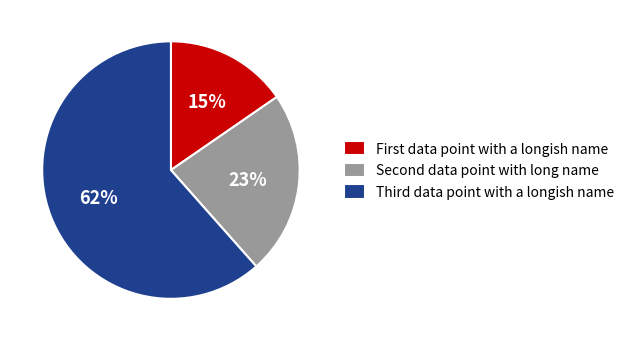

Count the number of slices in the pie.

3